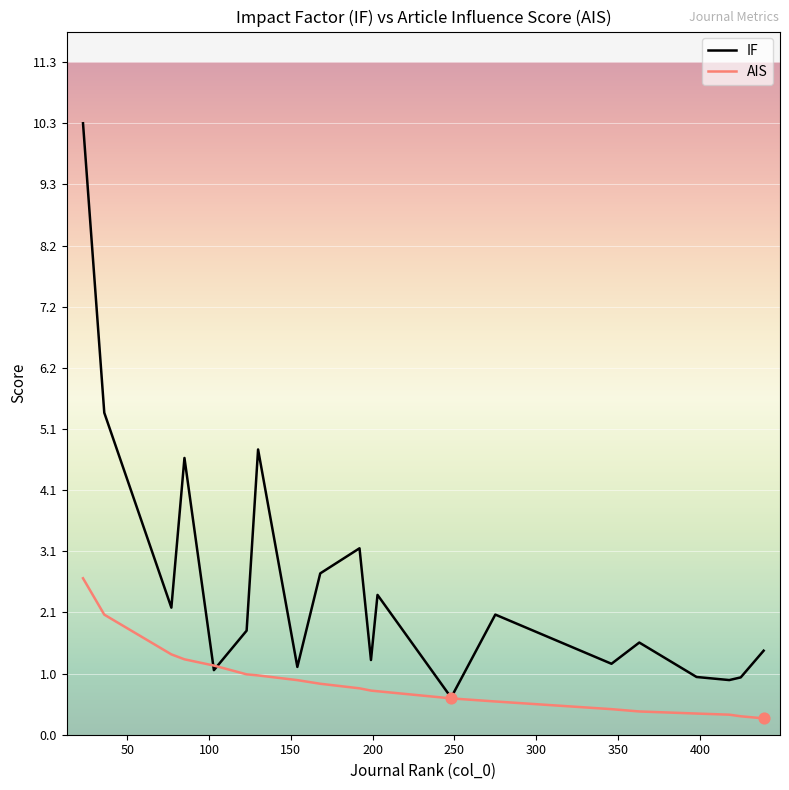

Which series has the largest range (max minus min)?

IF